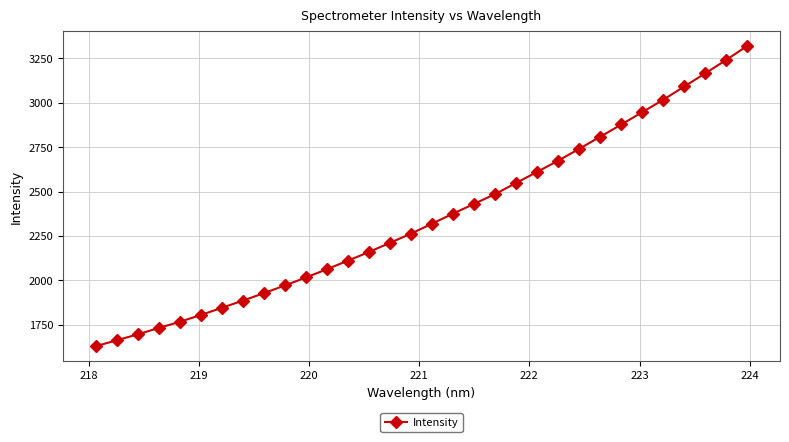

What is the sum of all values?

75422.0